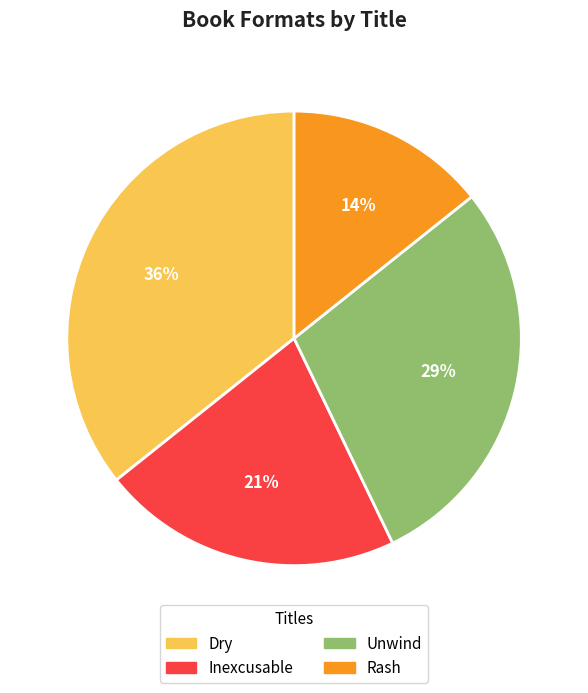

Which category has the biggest portion of the pie?

Dry